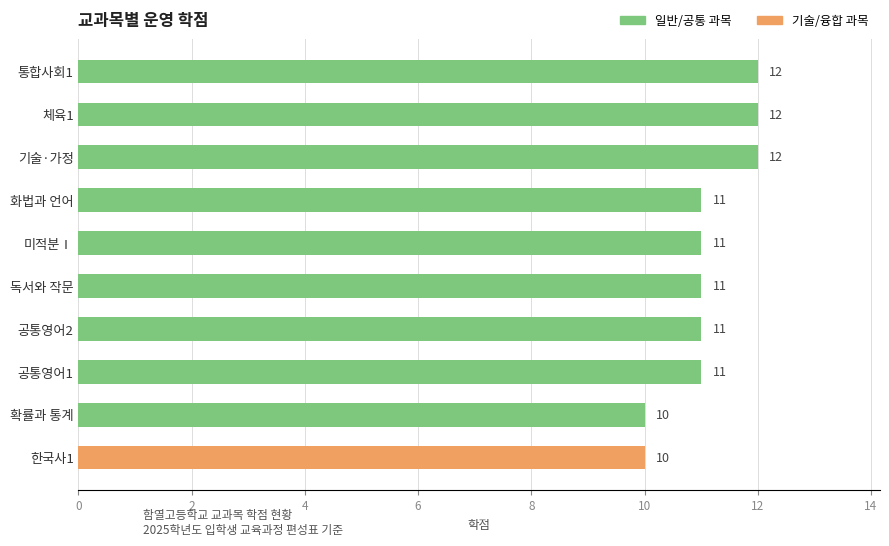

What is the maximum value shown in the chart?

12